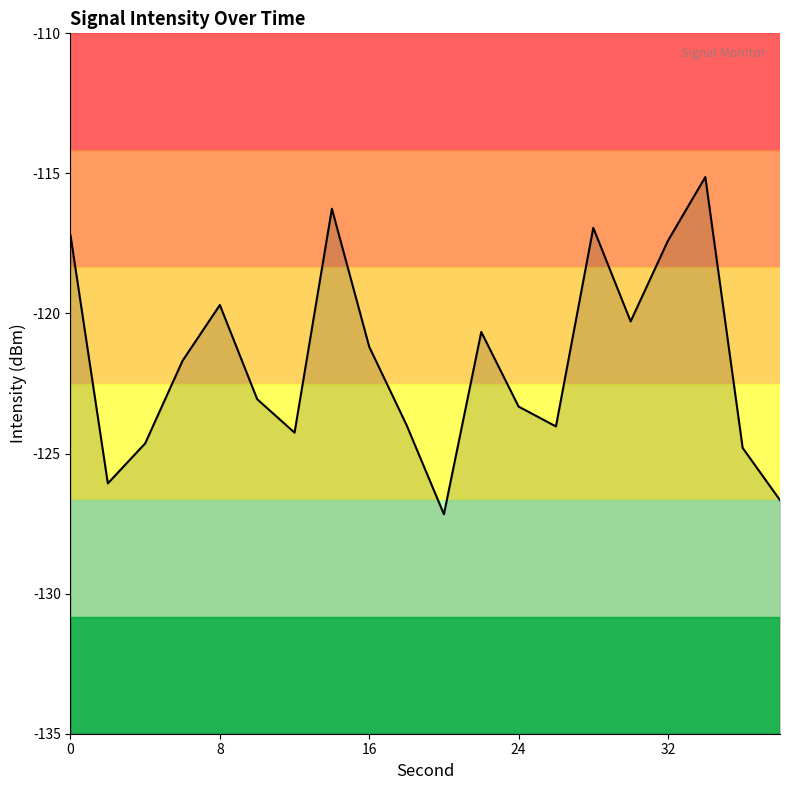

Does the chart display data point markers on the line(s)?

No